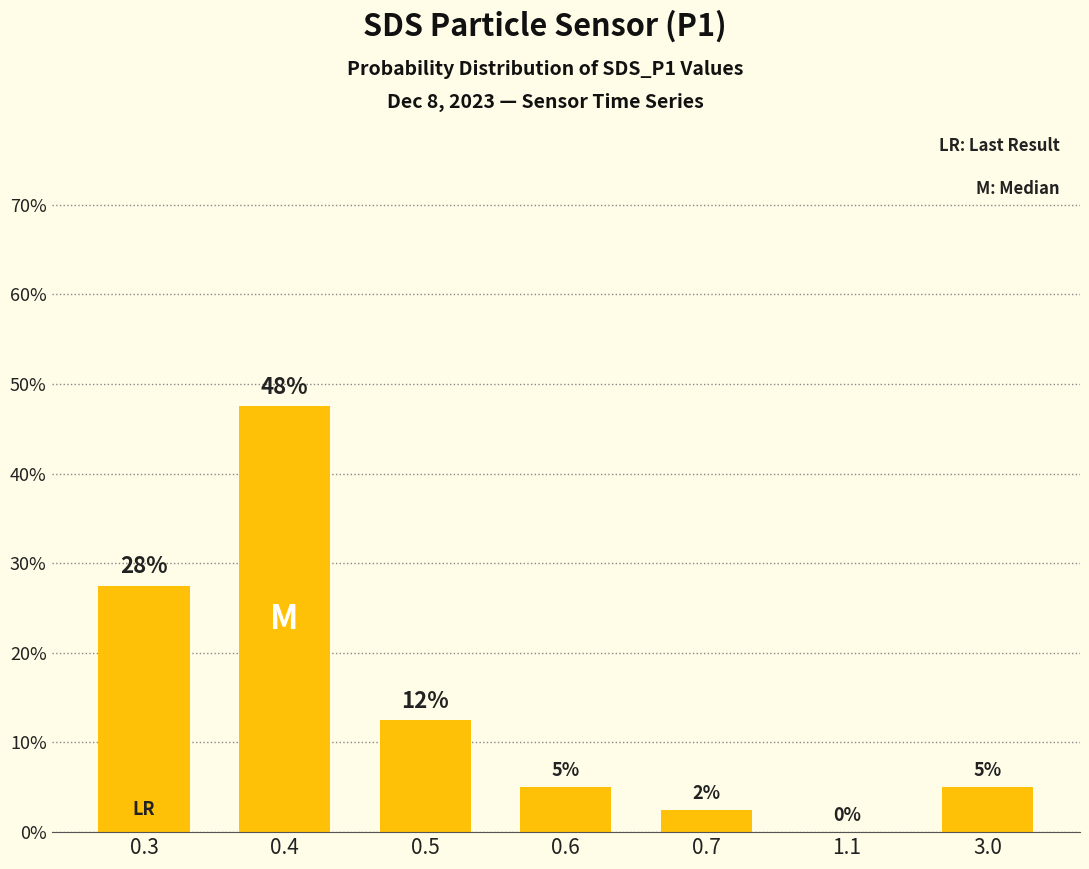

At which label does the data first exceed 5?

0.3